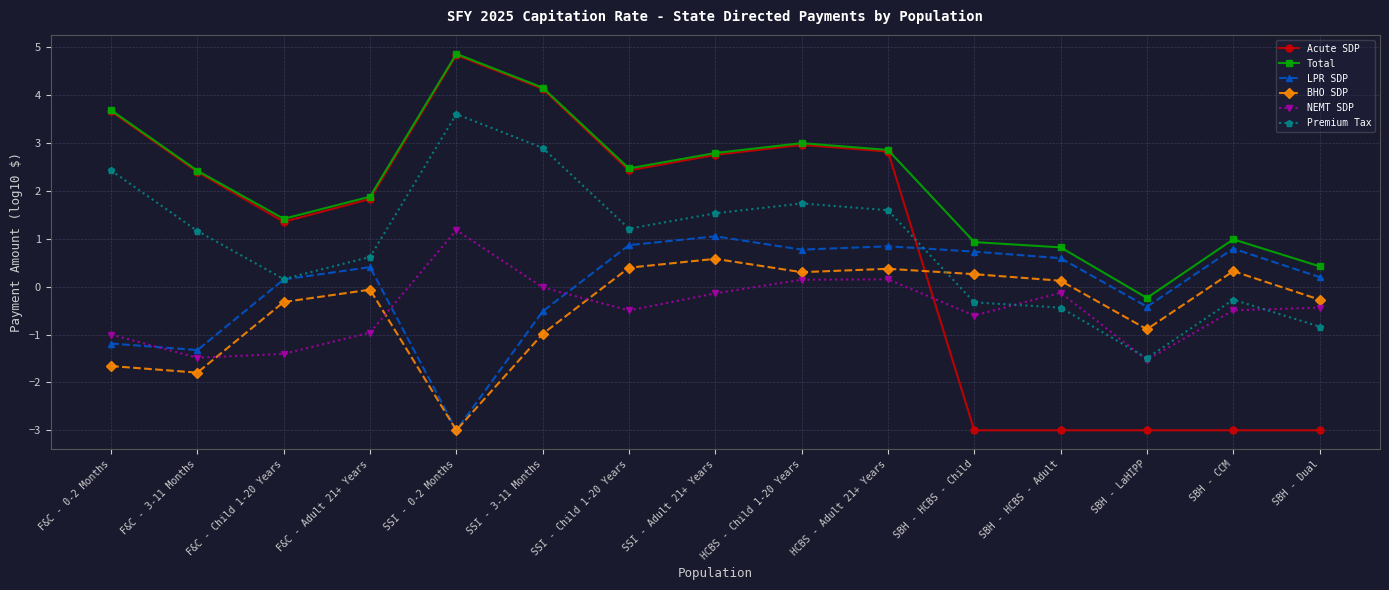

What is the smallest value displayed?

-3.0